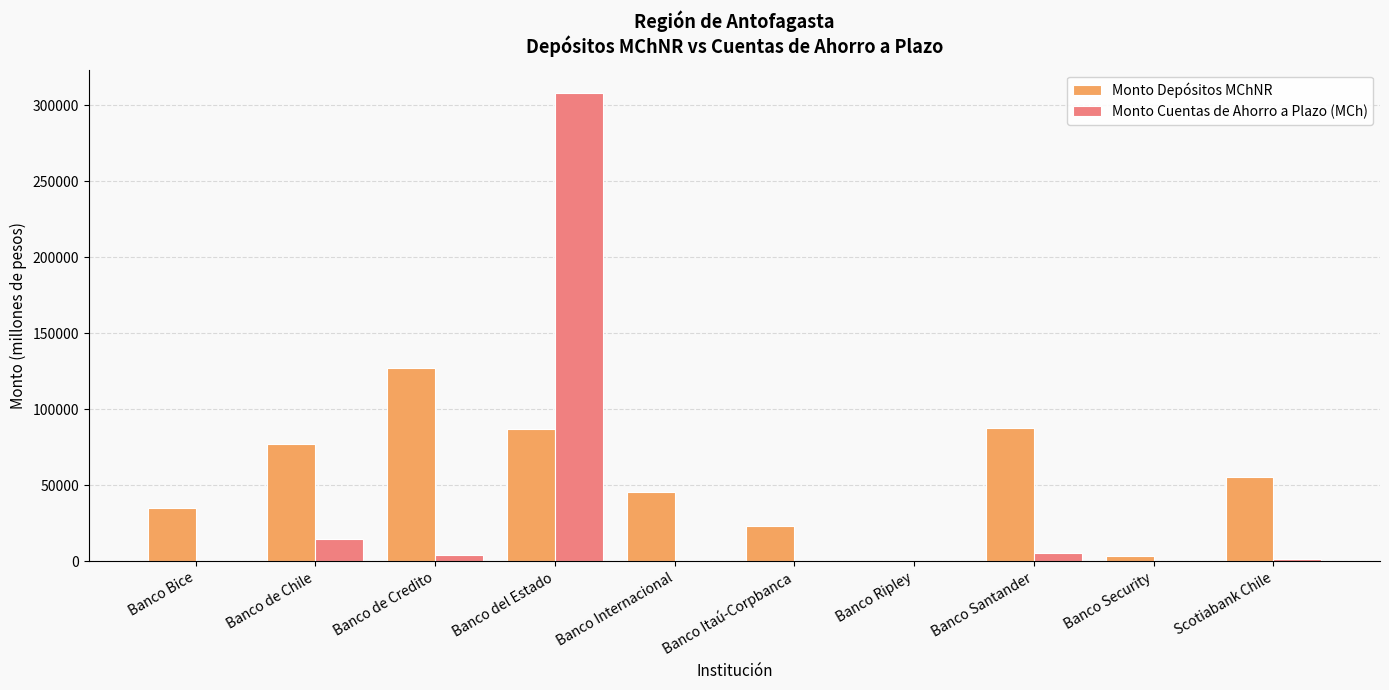

How many groups of bars are there?

10